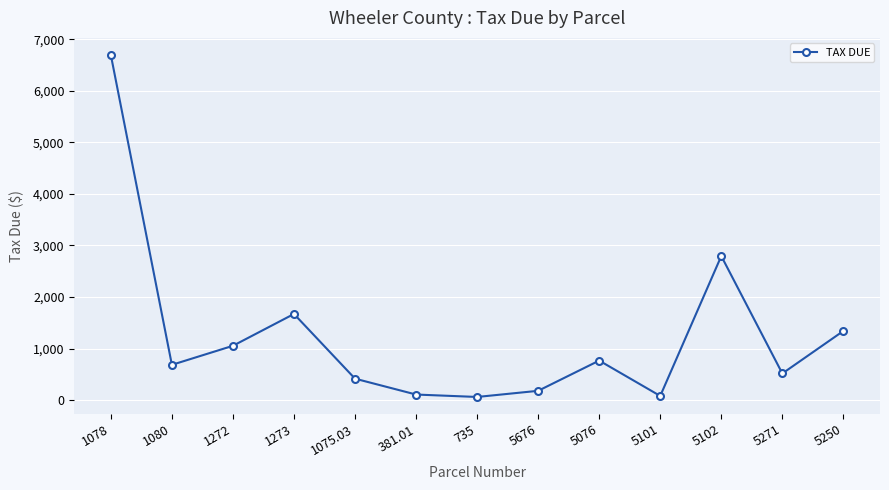

What is the approximate value at 5102?

2794.7